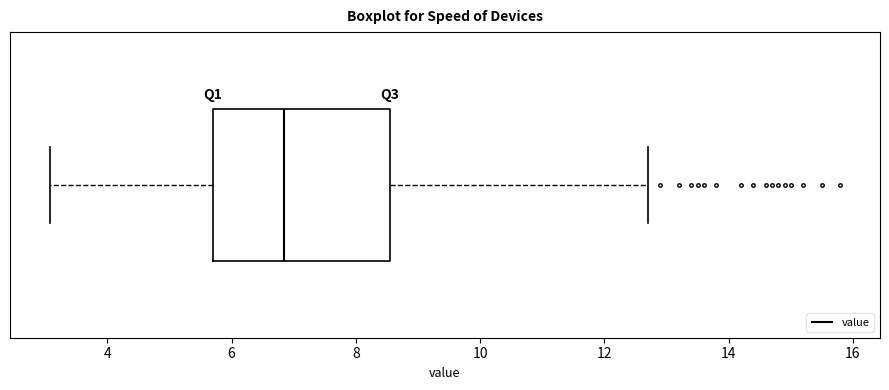

Where does the median line of the box sit on the x-axis? The values are not printed on the chart, so give them approximately, as read against the axis.

6.8